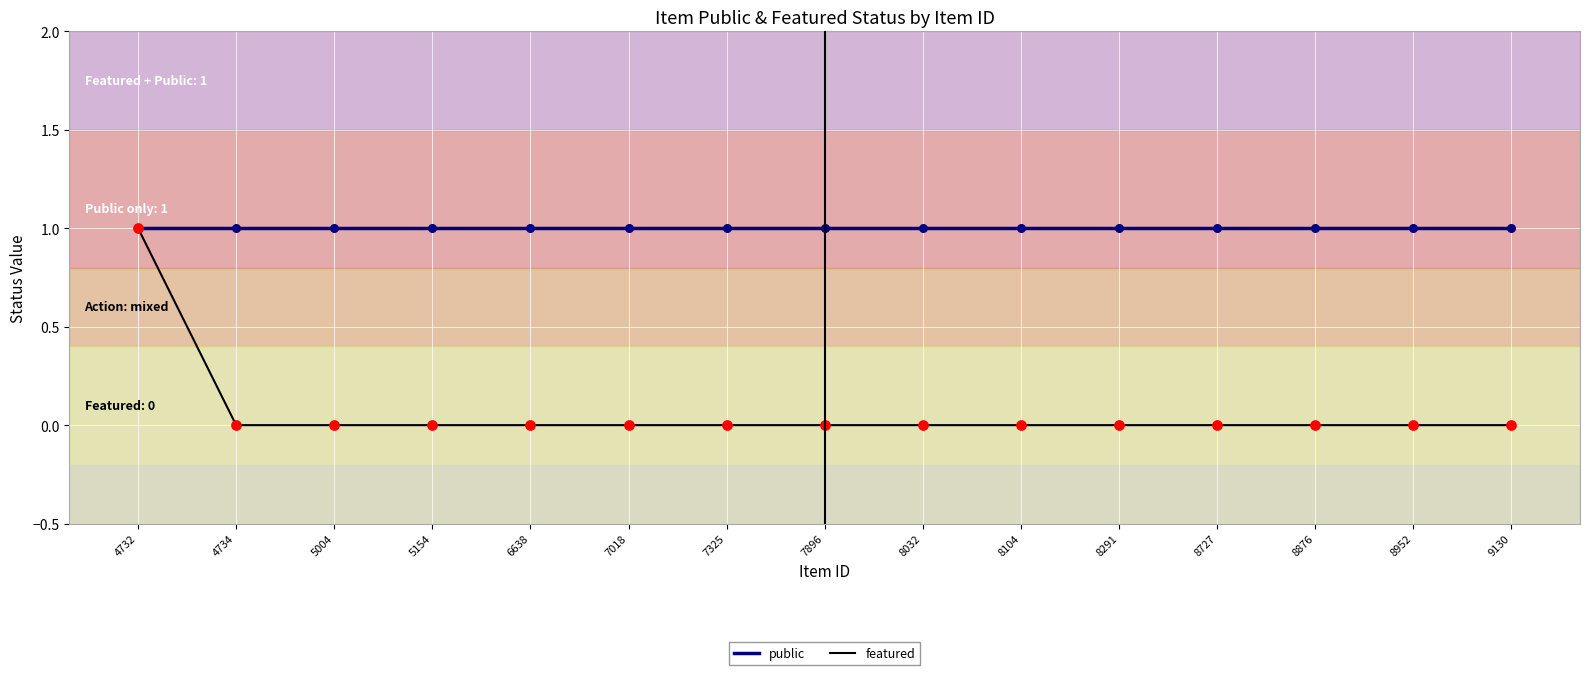

Is the value of public at 7896 greater than the value of featured at 7325?

Yes